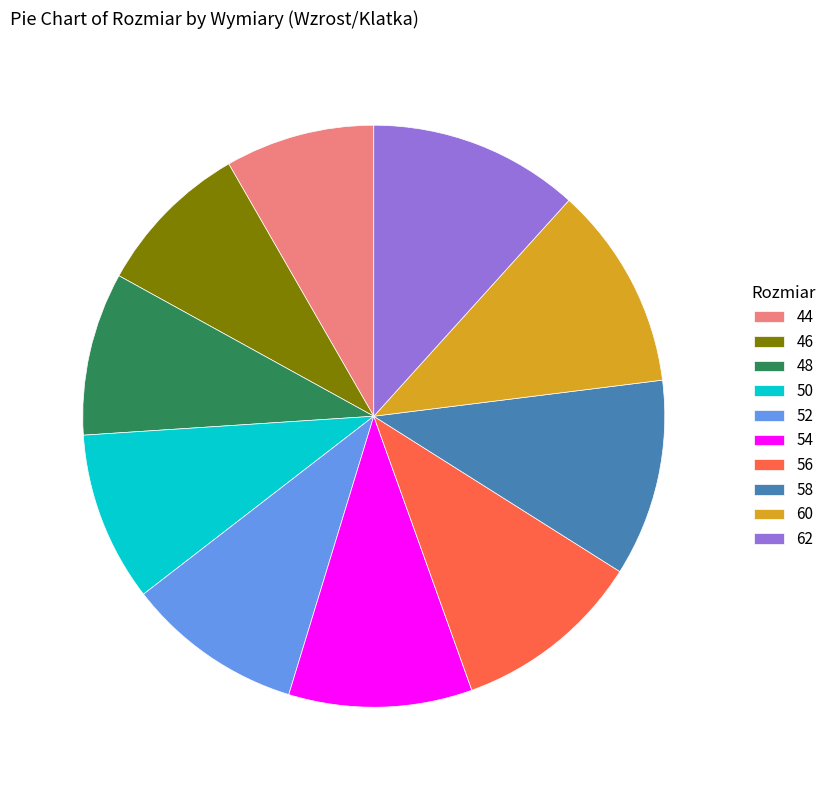

What is the ratio of the value at 54 to the value at 48?

1.1